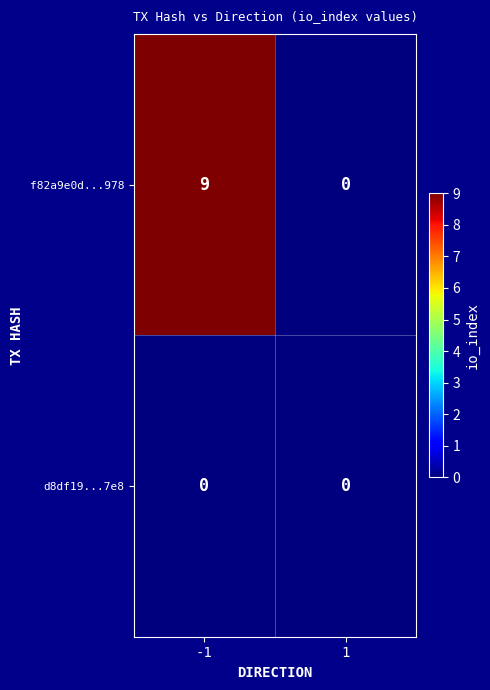

Reading left to right, what are all the values shown in this chart?

f82a9e0d...978: 9	0
d8df19...7e8: 0	0